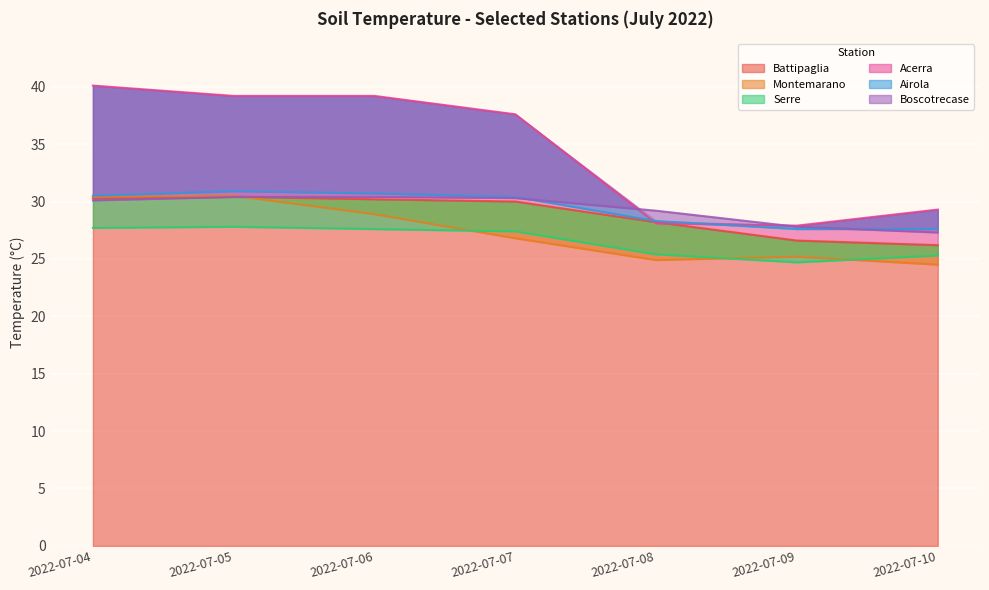

Which series changed the most between 2022-07-04 and 2022-07-07?

Montemarano